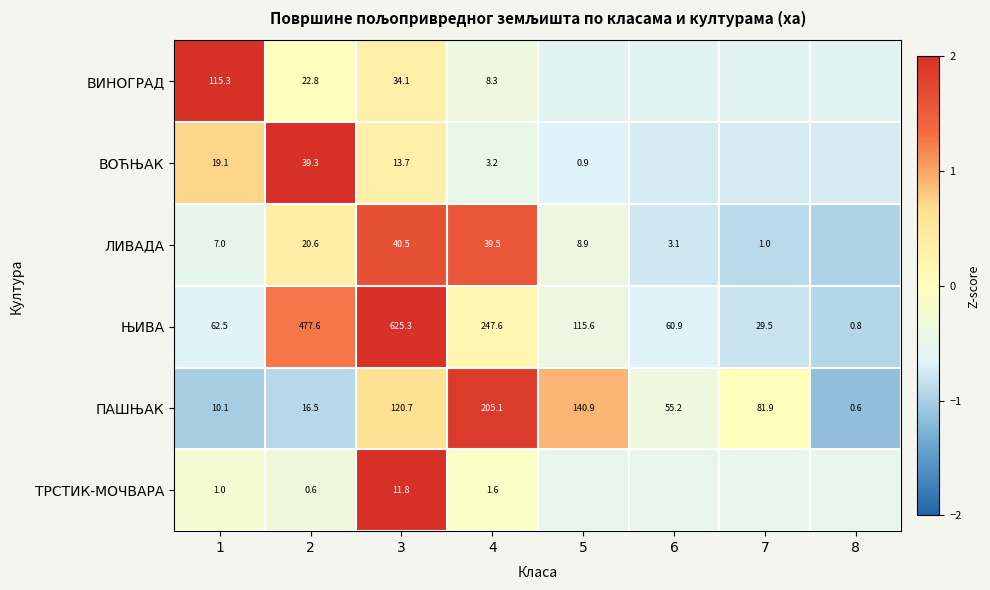

Is the value of ТРСТИК-МОЧВАРА at 1 greater than the value of ПАШЊАК at 7?

No